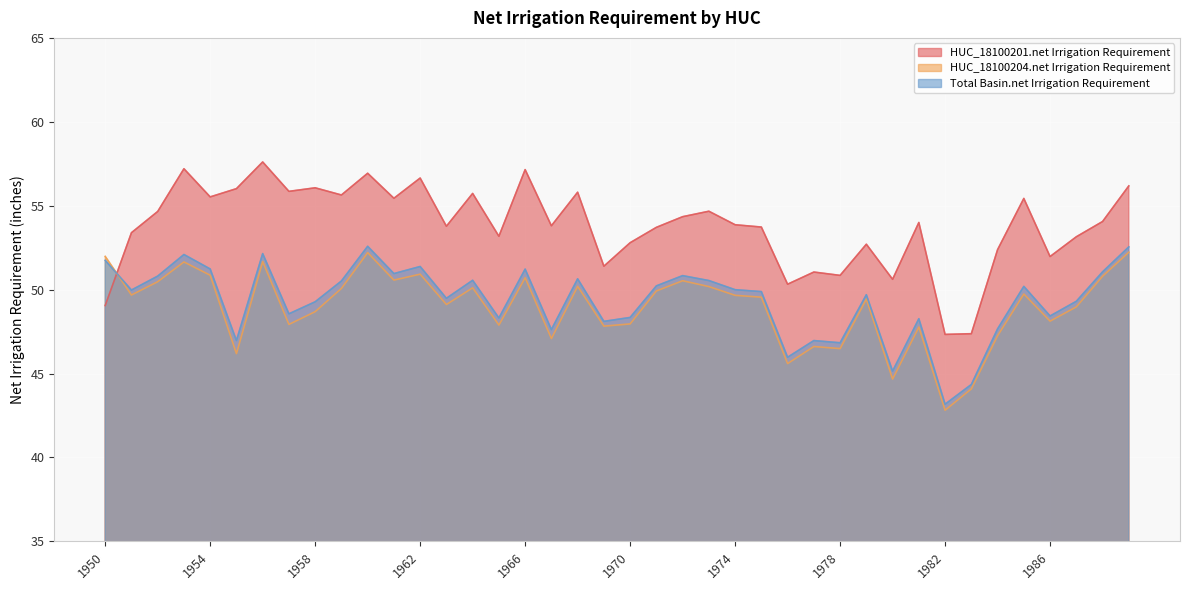

What is the difference between the HUC_18100204.net Irrigation Requirement values at 1984 and 1968?

2.9